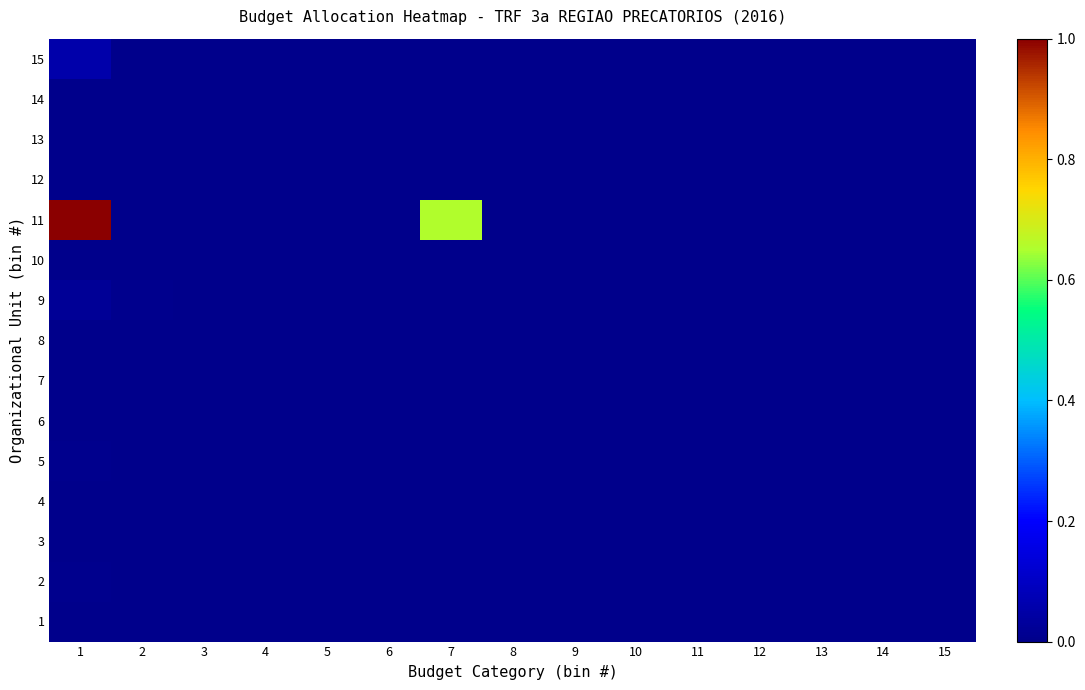

Which category has the lowest value across all series?

2